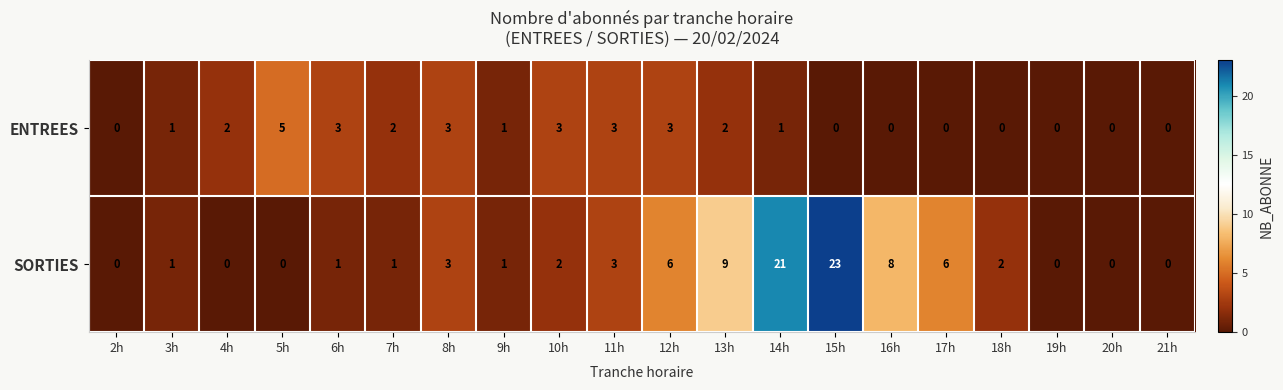

Rank the series by their average value, from lowest to highest.

ENTREES, SORTIES